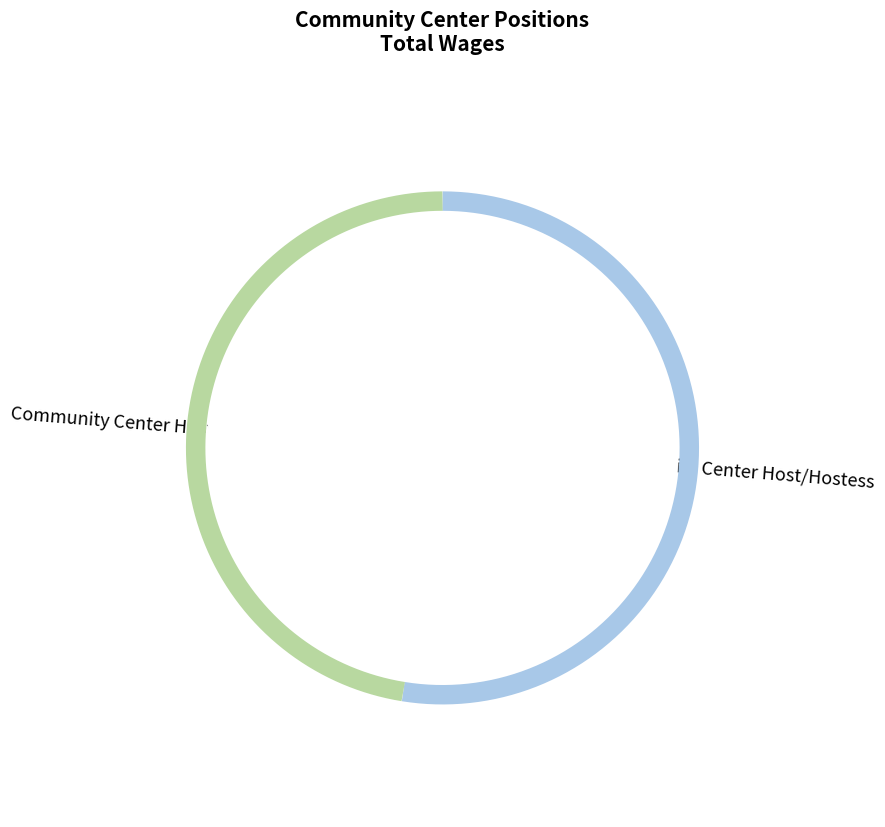

To the nearest percent, what is the combined percentage of Community Center Host-Hostess and Community Center Host/Hostess?

100%